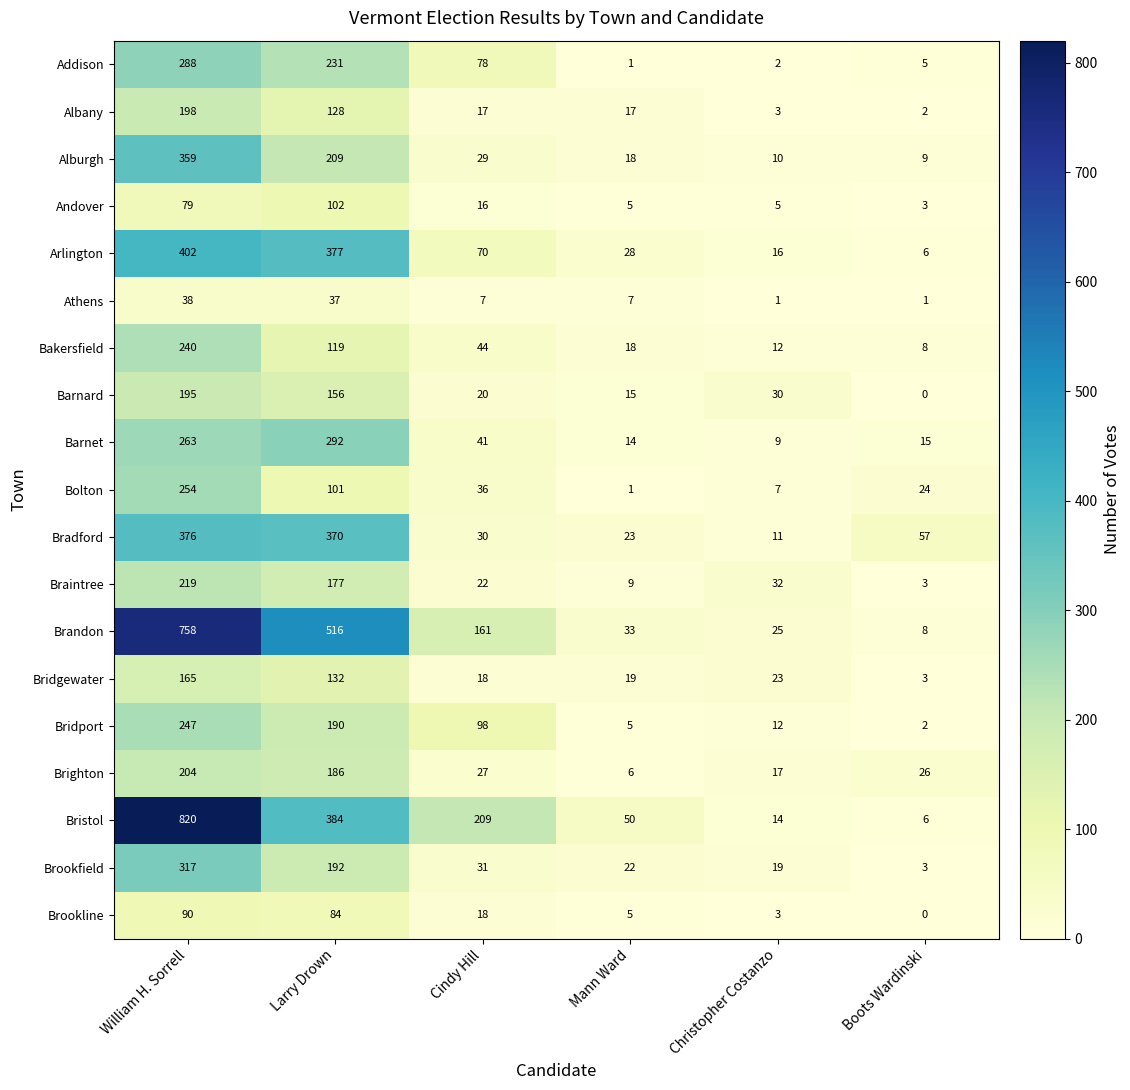

What is the sum of the Bridport values at William H. Sorrell and Cindy Hill?

345